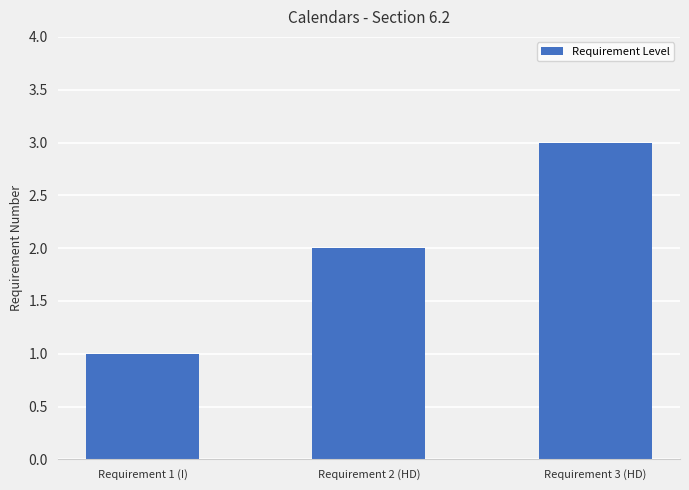

What is the average value?

2